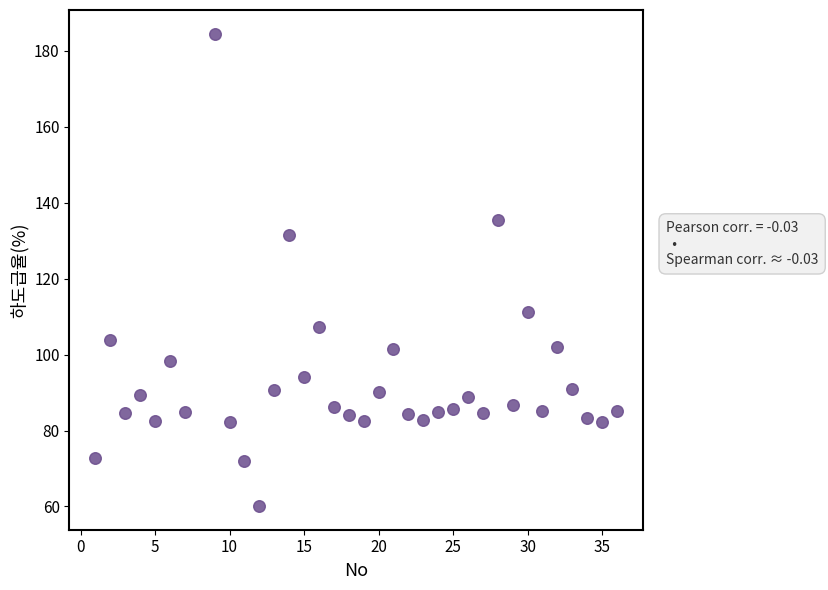

What is the range of X values (max minus min)?

35.0